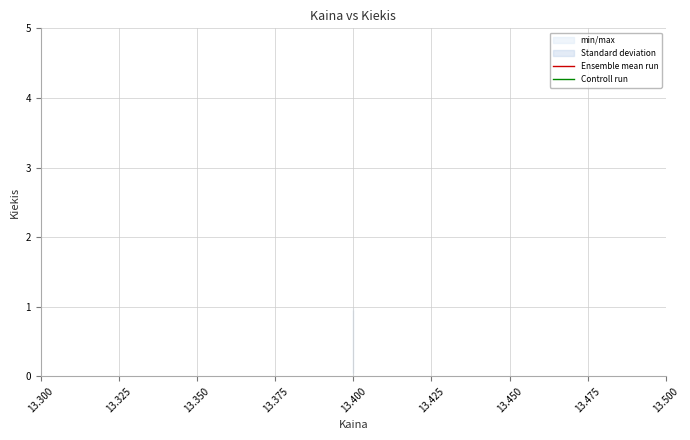

Which series has the largest total across all categories?

Ensemble mean run